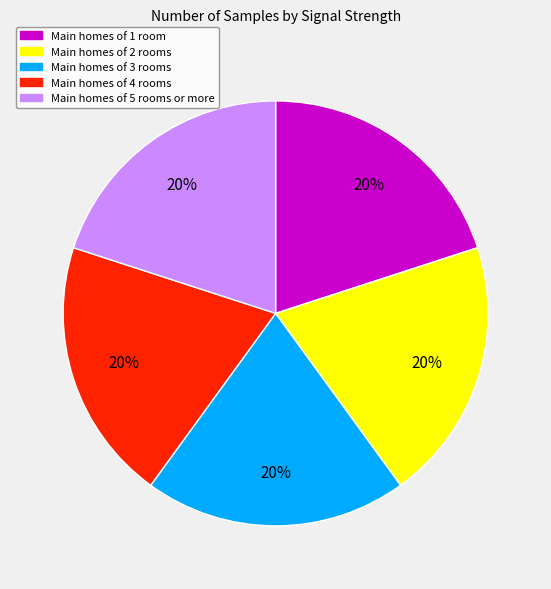

To the nearest percent, what is the average slice percentage?

20%